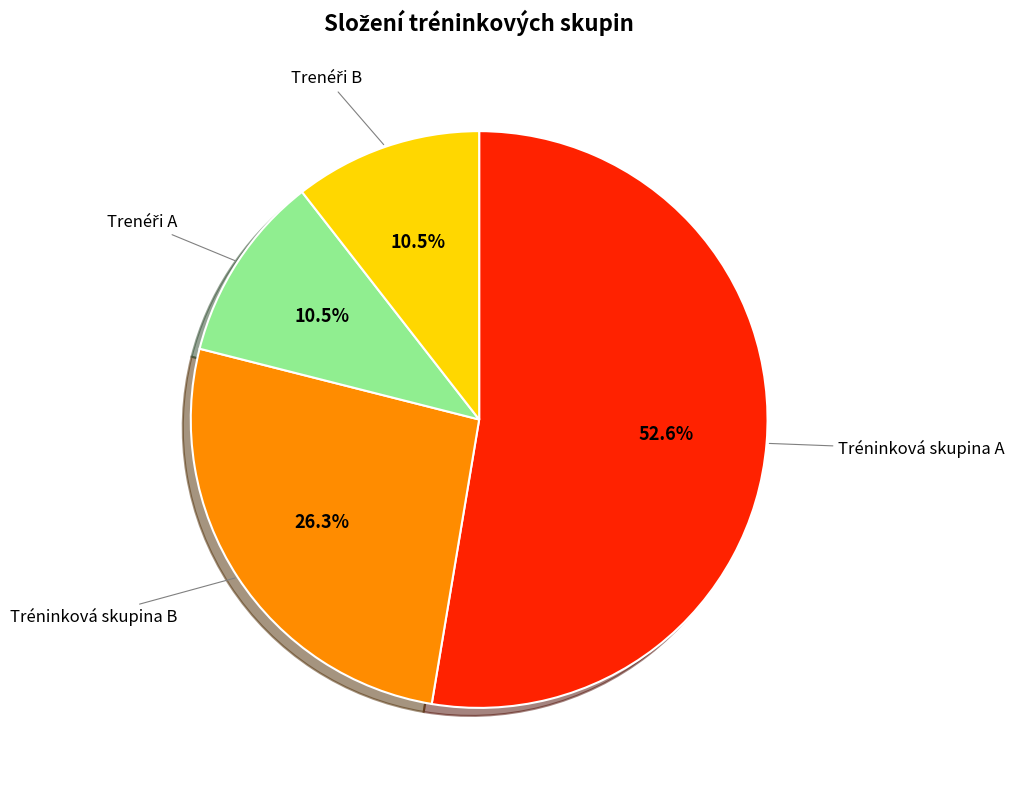

Is there any slice that represents more than half of the pie?

Yes